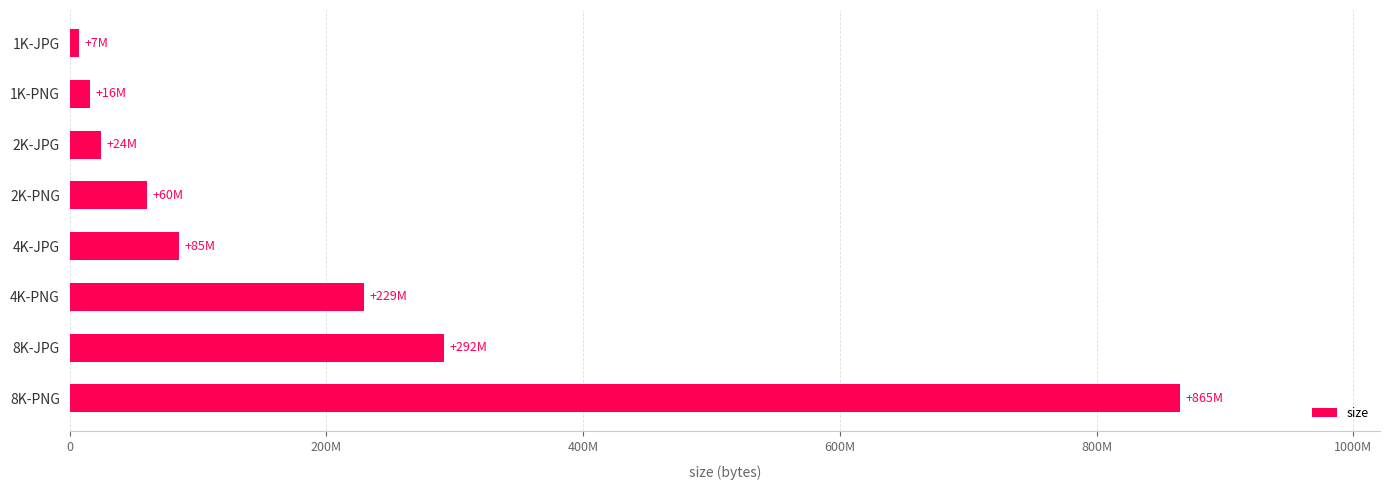

Does the chart contain any negative values?

No